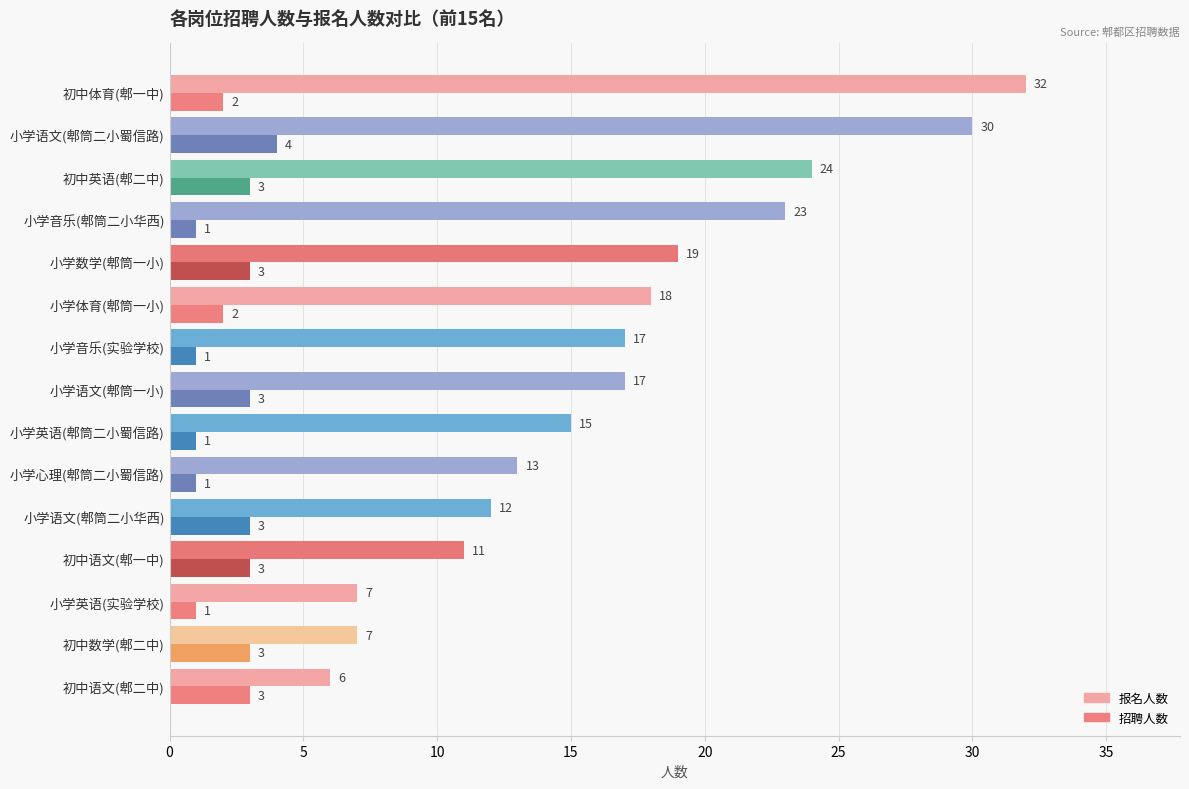

Rank the series by their average value, from highest to lowest.

报名人数, 招聘人数